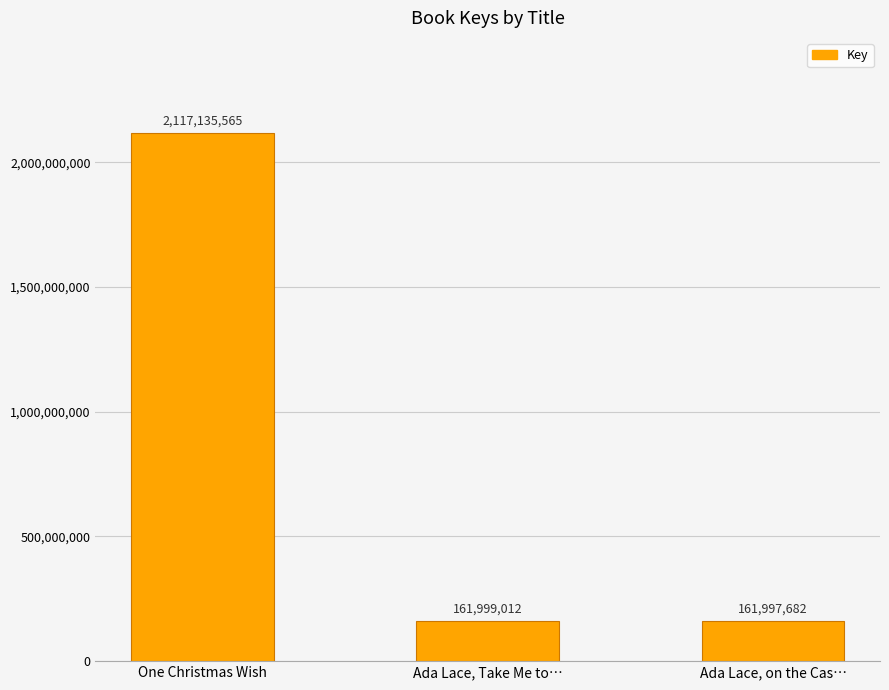

List the labels in order of value, smallest first.

Ada Lace, on the Cas…, Ada Lace, Take Me to…, One Christmas Wish